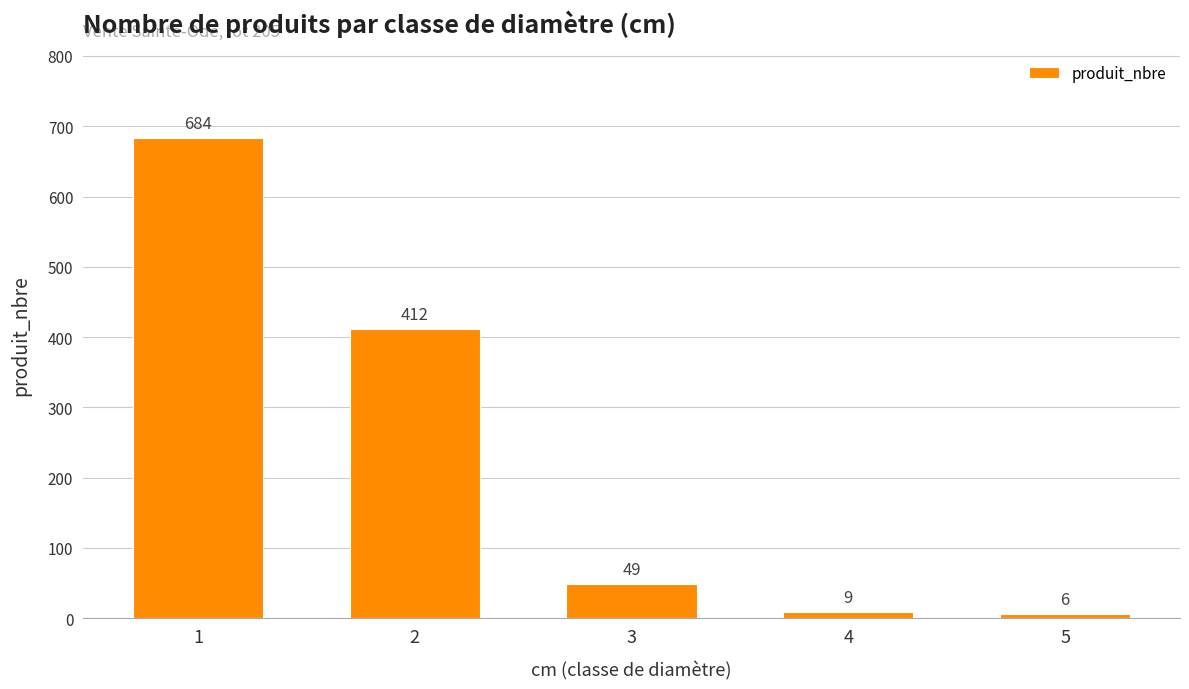

What is the sum of all values?

1160